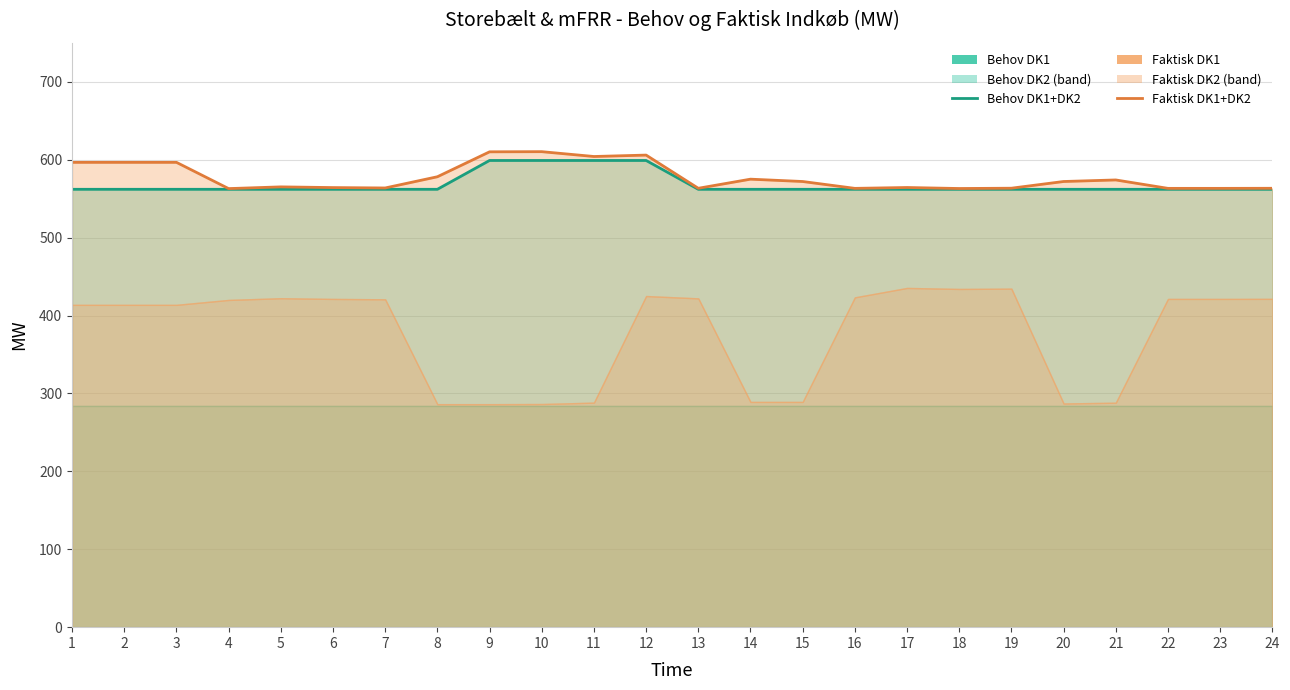

True or false: Faktisk DK1+DK2 has more than 1 points higher than both neighbors.

True